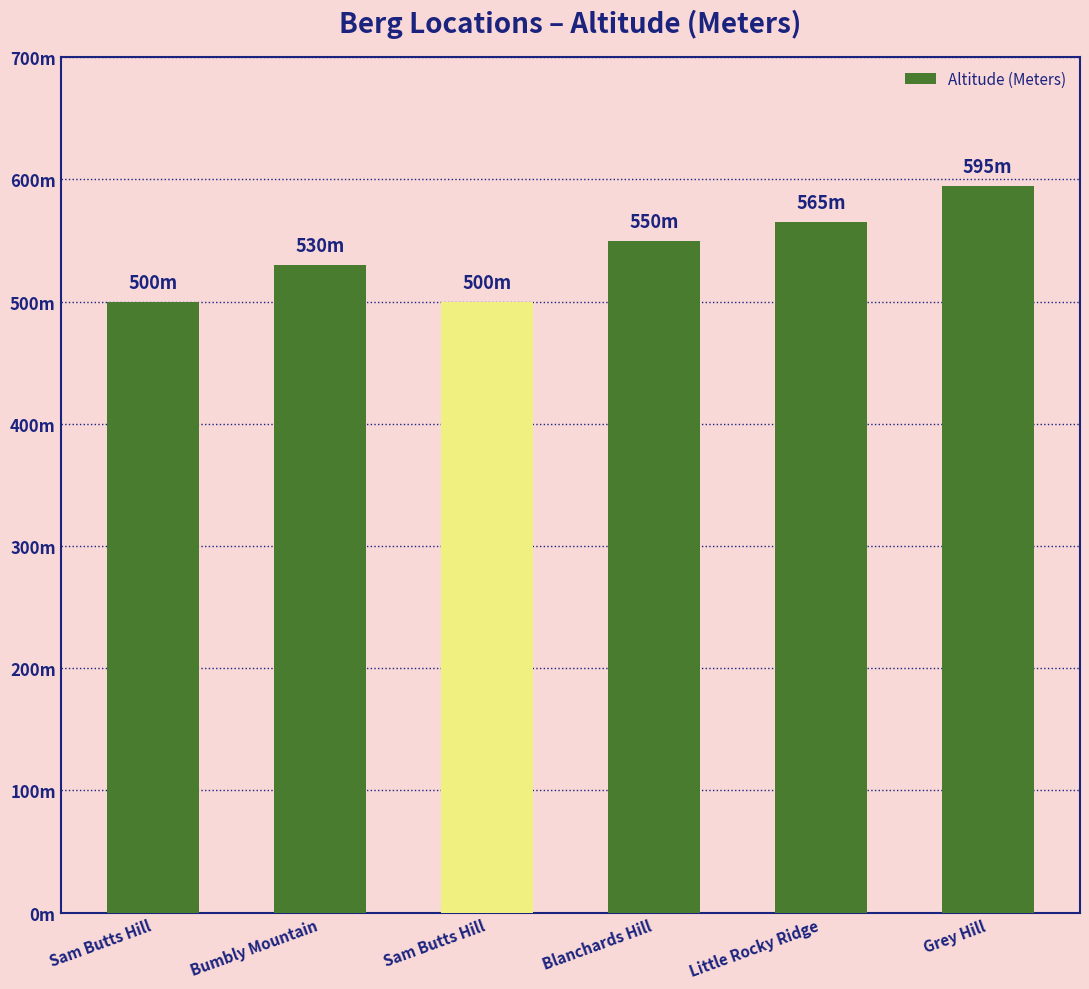

What is the smallest value displayed?

500